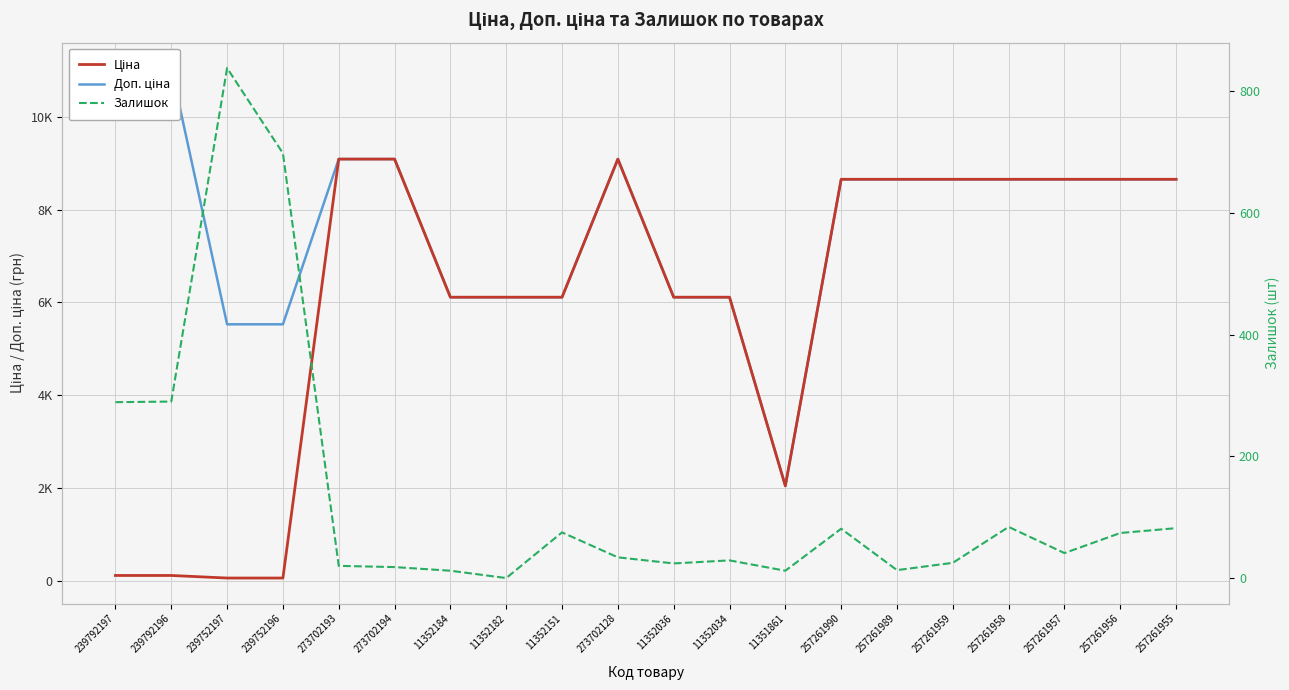

In Ціна, how many points are lower than both neighbors (excluding endpoints)?

1